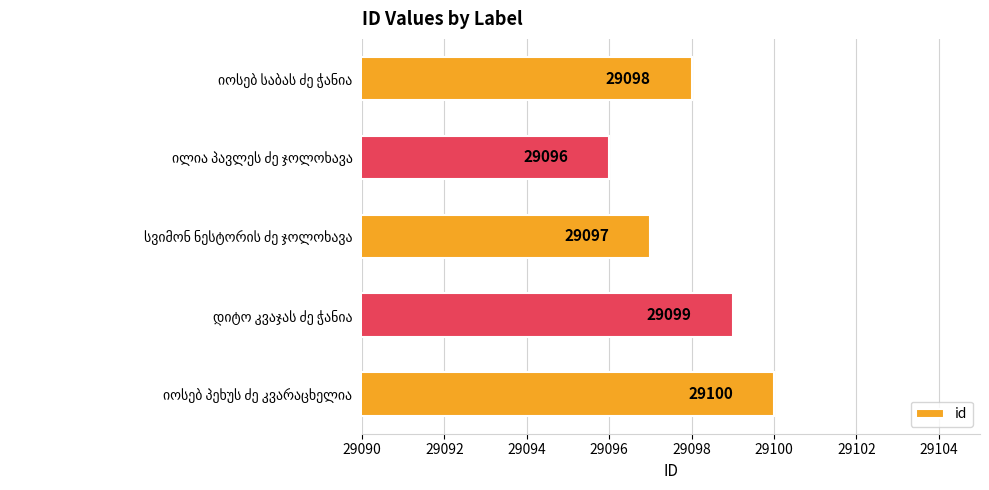

How many values are below 29098?

2